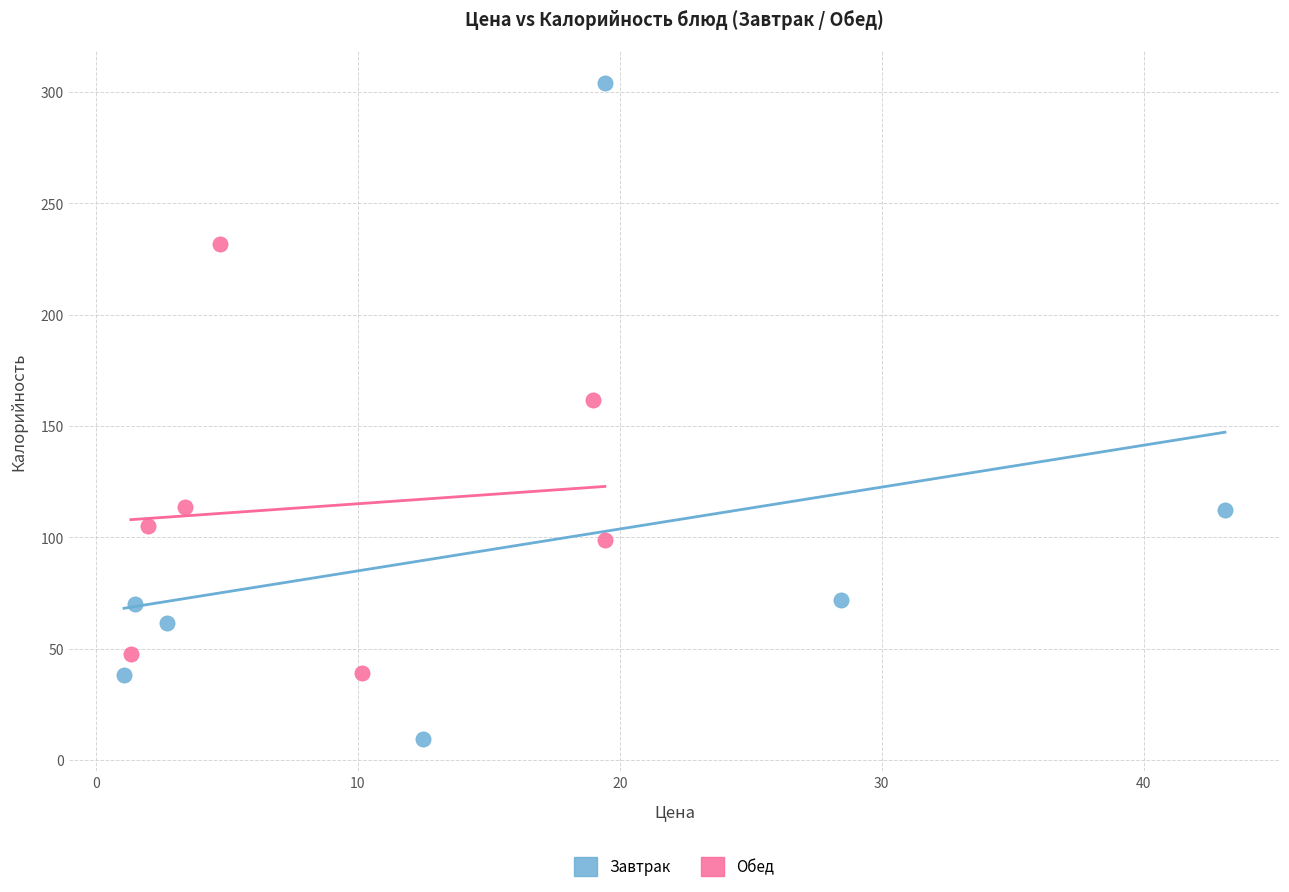

Which series contains the lowest Y value?

Завтрак